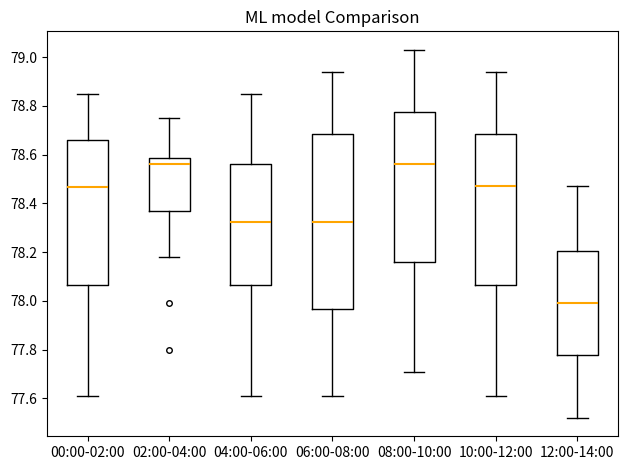

Where does the median line of the box for 04:00-06:00 sit on the y-axis? The values are not printed on the chart, so give them approximately, as read against the axis.

78.32